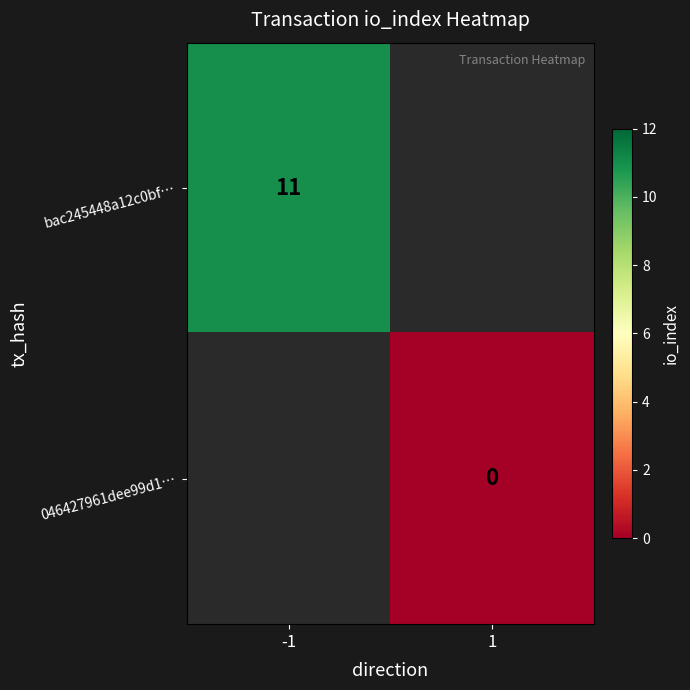

The value of bac245448a12c0bf… at -1 is 7. True or false?

False